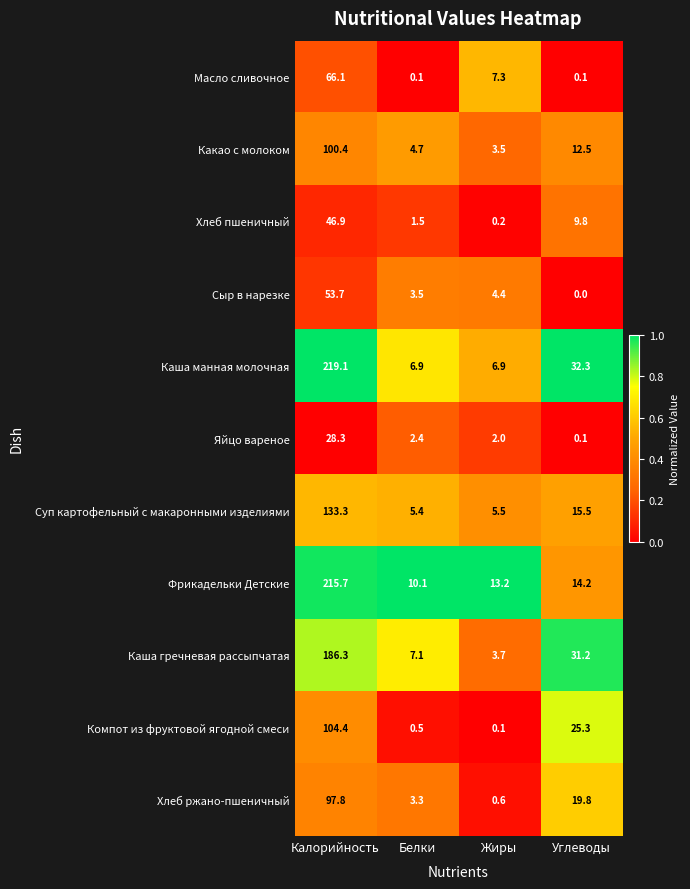

The Каша манная молочная series shows 6.9 at Жиры. True or false?

True